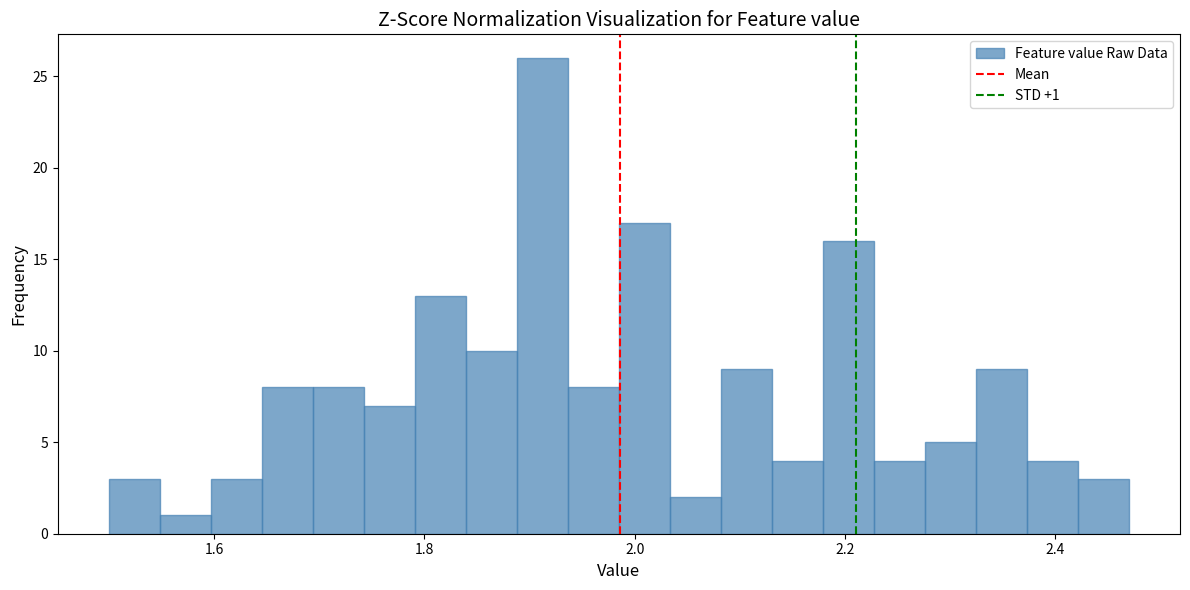

Read against the x-axis, roughly where is the centre of the tallest bar?

1.92